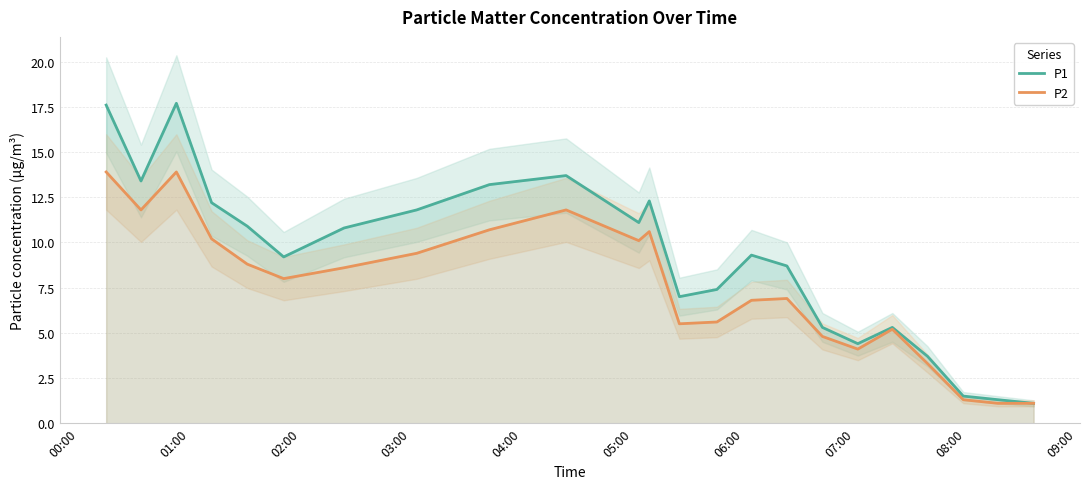

What is the maximum value for P1?

17.7